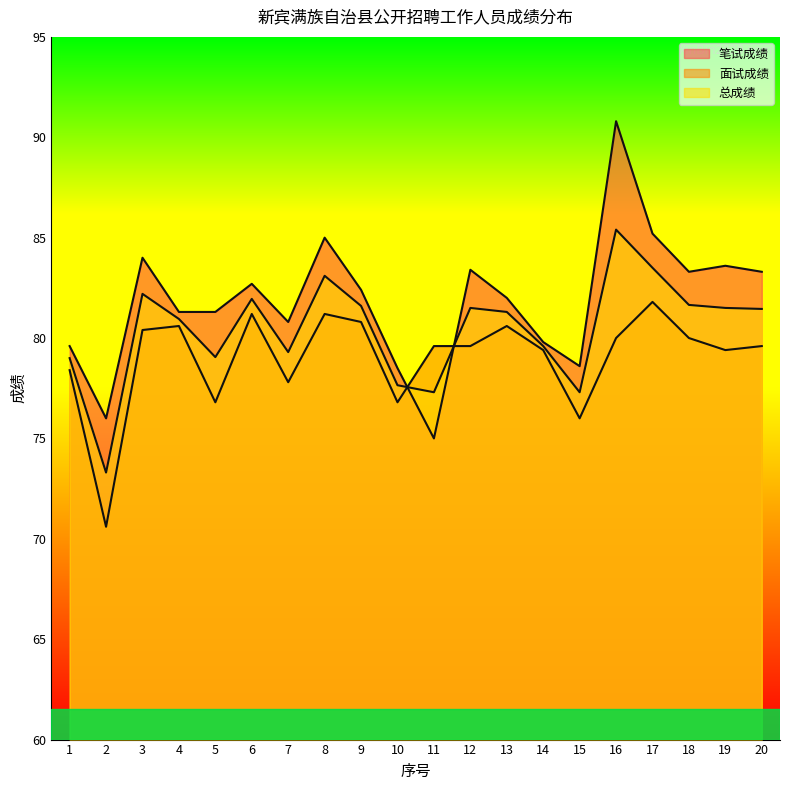

Which series changed the most between 4 and 9?

笔试成绩